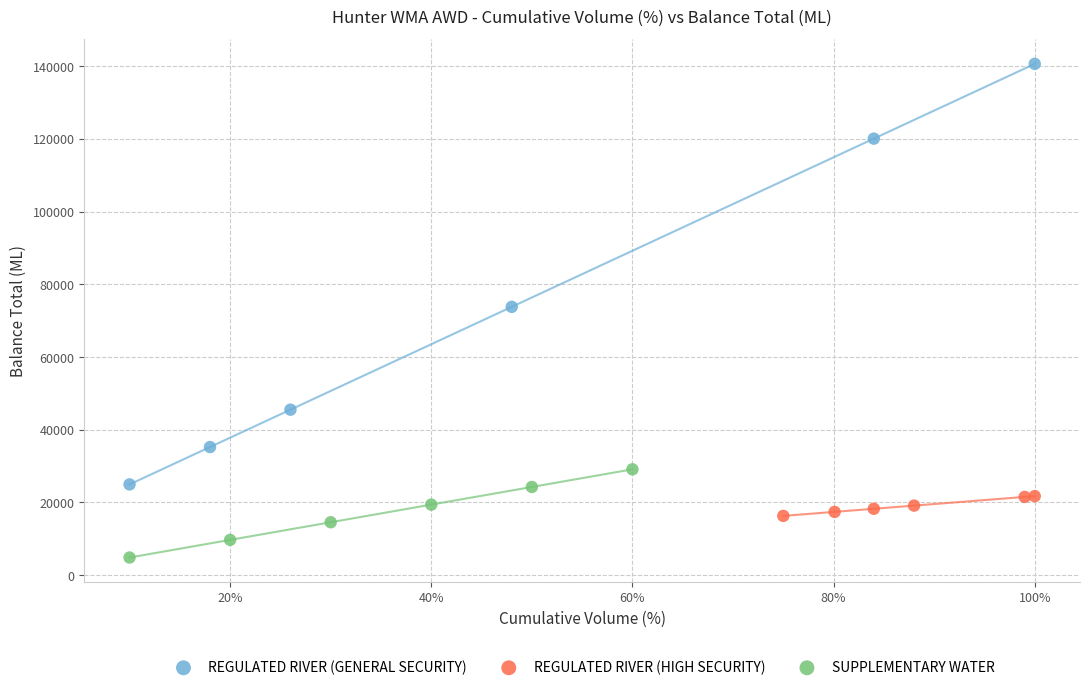

Which series contains the highest Y value?

REGULATED RIVER (GENERAL SECURITY)